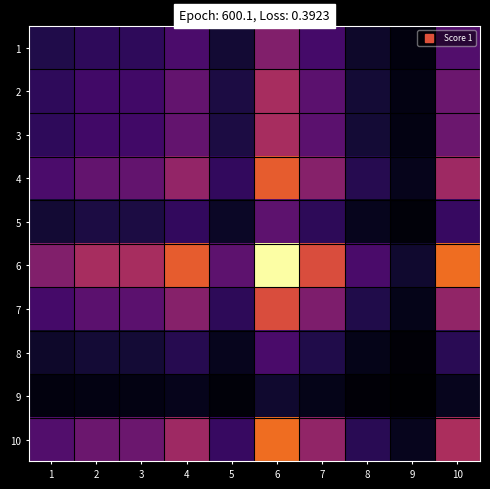

What is the total value across all series at 2?

47.7